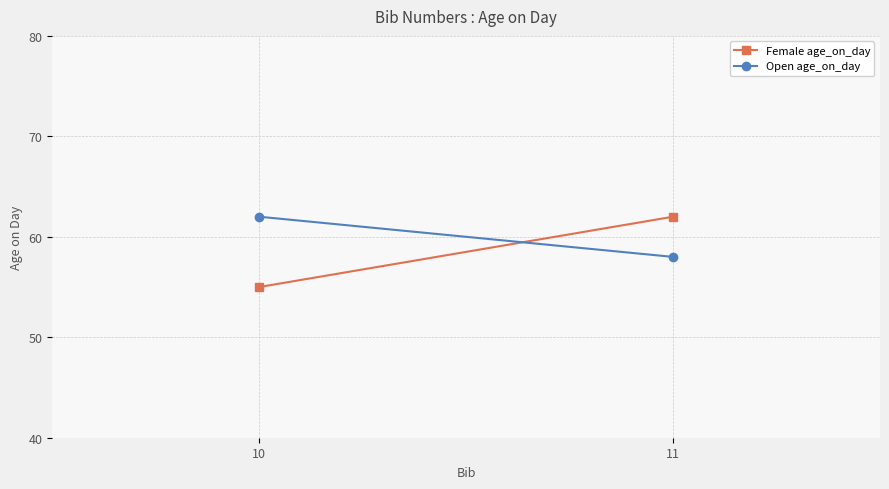

Which series has the widest spread of values?

Female age_on_day